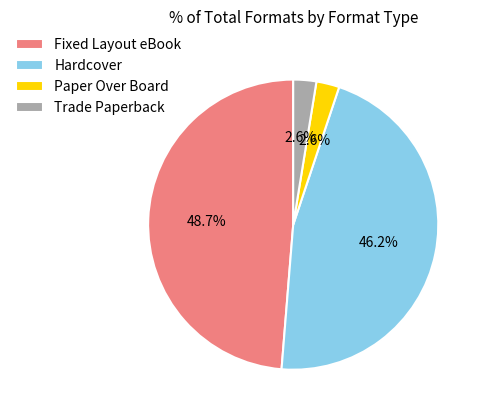

Is it true that Trade Paperback is 3% of the pie?

True